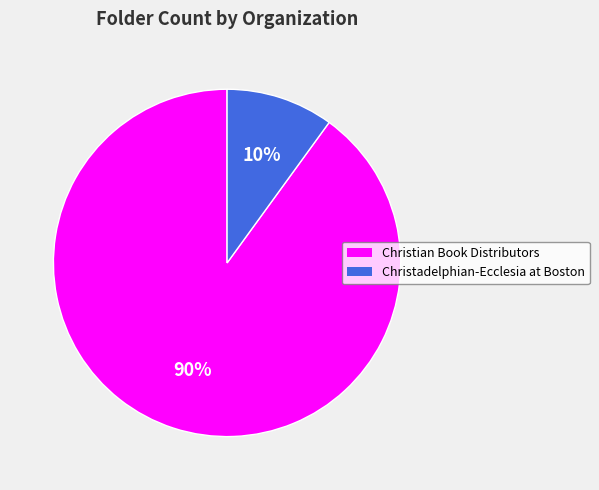

To the nearest percent, what portion does Christian Book Distributors represent?

90%